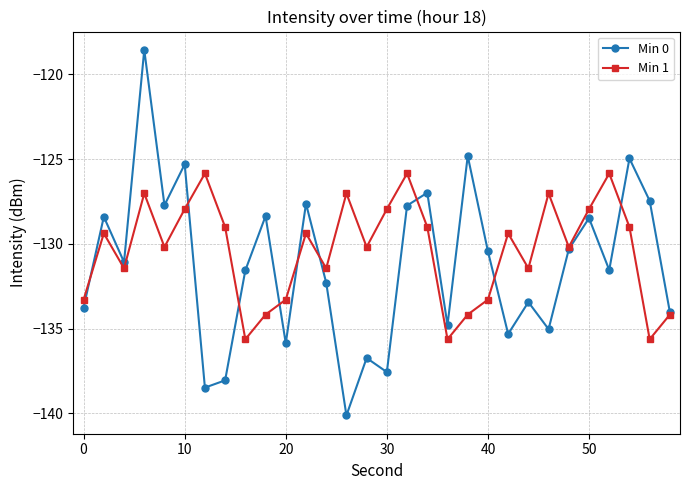

What is the value of the Min 0 point at the 18th from the left?

-127.0